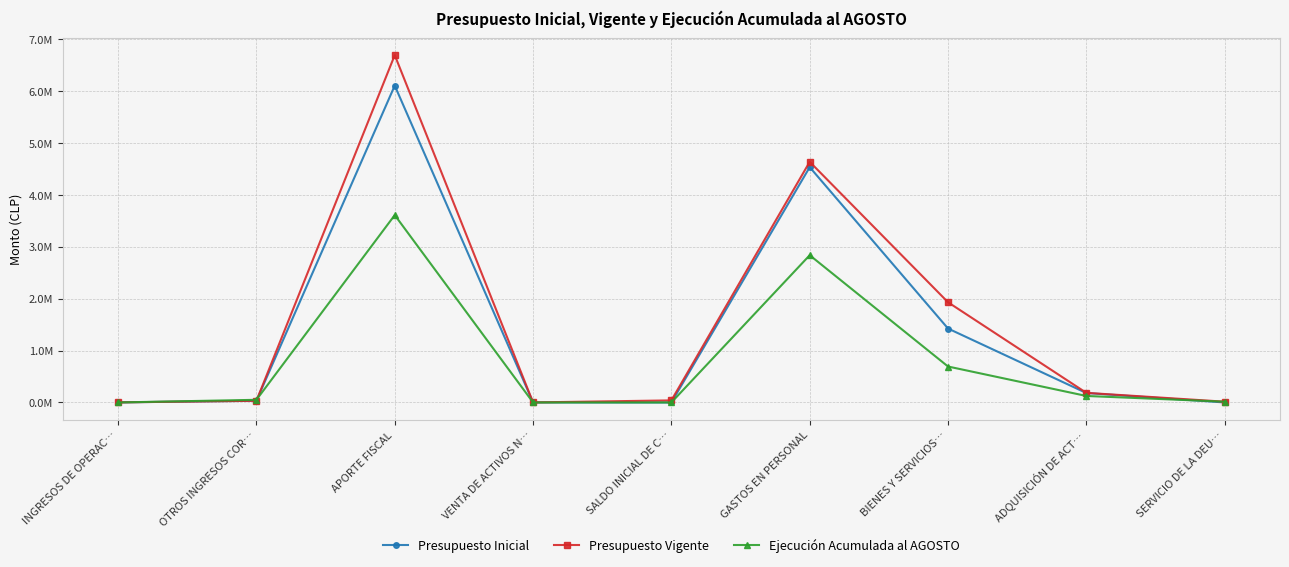

Reading left to right, extract all data points from this chart.

Presupuesto Inicial: INGRESOS DE OPERAC…=1395	OTROS INGRESOS COR…=32618	APORTE FISCAL=6106272	VENTA DE ACTIVOS N…=756	SALDO INICIAL DE C…=0	GASTOS EN PERSONAL=4534553	BIENES Y SERVICIOS…=1424642	ADQUISICIÓN DE ACT…=181846	SERVICIO DE LA DEU…=0
Presupuesto Vigente: INGRESOS DE OPERAC…=1395	OTROS INGRESOS COR…=32618	APORTE FISCAL=6693322	VENTA DE ACTIVOS N…=756	SALDO INICIAL DE C…=39859	GASTOS EN PERSONAL=4637106	BIENES Y SERVICIOS…=1930836	ADQUISICIÓN DE ACT…=185149	SERVICIO DE LA DEU…=14859
Ejecución Acumulada al AGOSTO: INGRESOS DE OPERAC…=0	OTROS INGRESOS COR…=51068	APORTE FISCAL=3610966	VENTA DE ACTIVOS N…=0	SALDO INICIAL DE C…=0	GASTOS EN PERSONAL=2837875	BIENES Y SERVICIOS…=692758	ADQUISICIÓN DE ACT…=125141	SERVICIO DE LA DEU…=14859